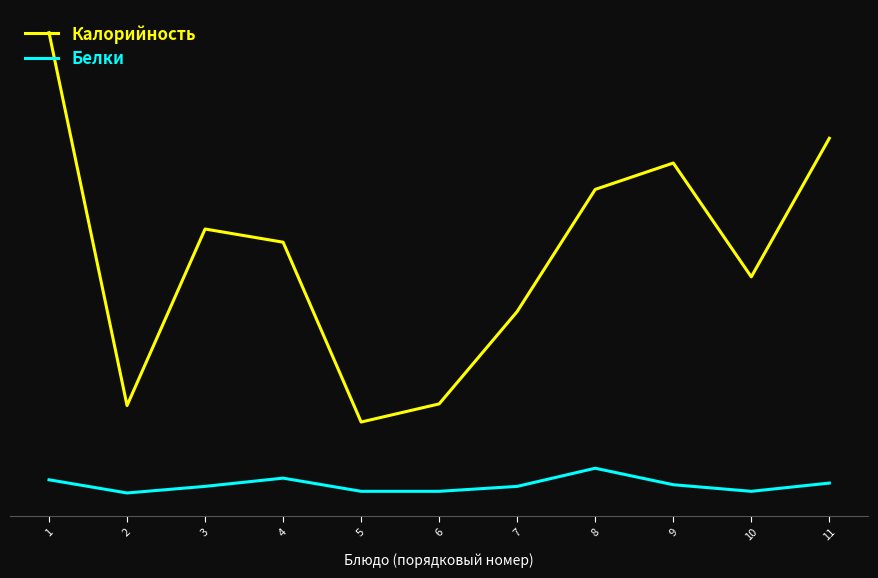

At which category does the chart reach its minimum across all series?

2